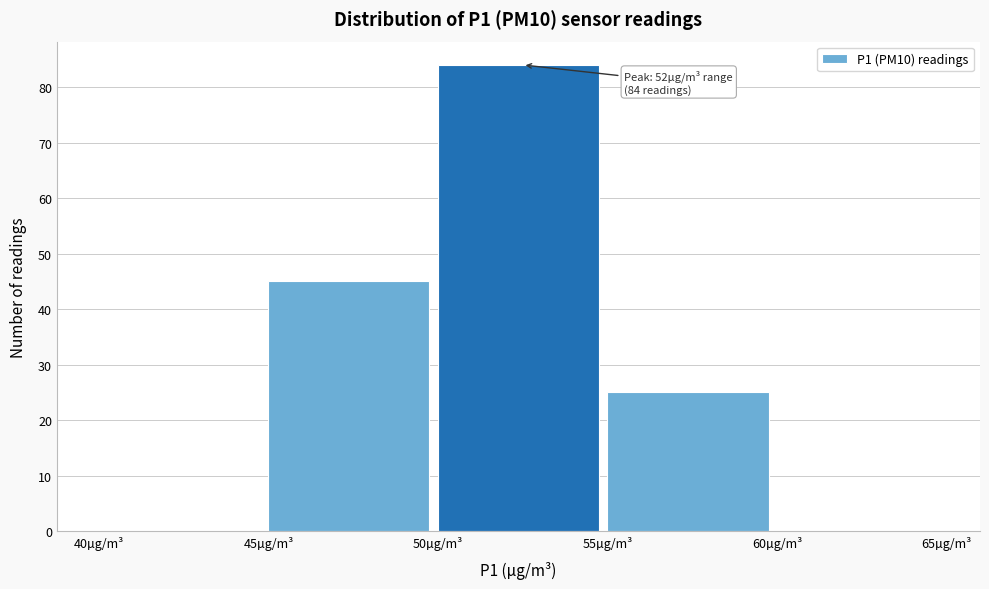

Over which range of the x-axis is the bar tallest?

50 to 55